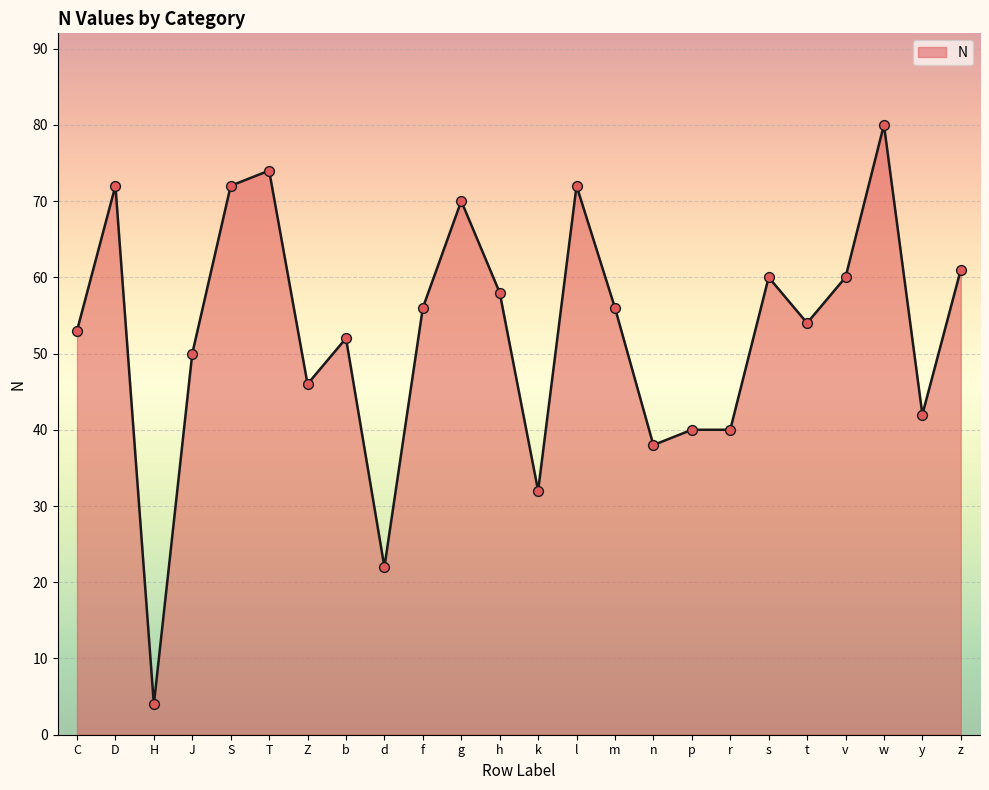

Between S and g, which is larger?

S